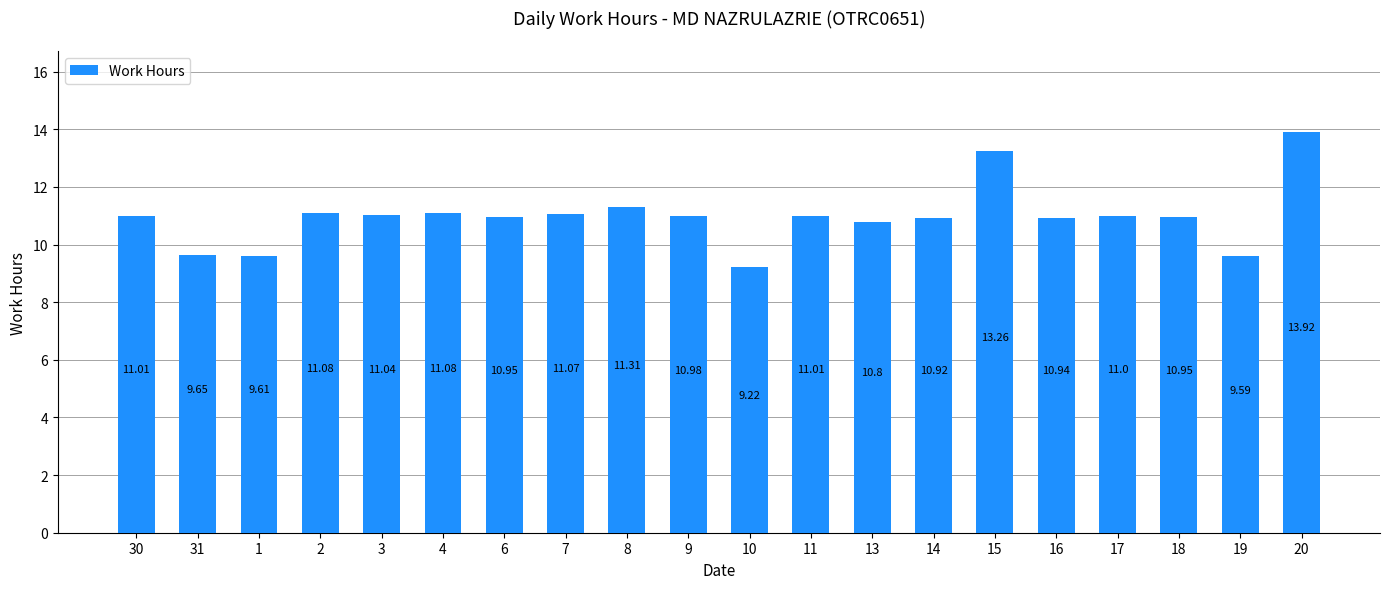

What is the average value?

11.0